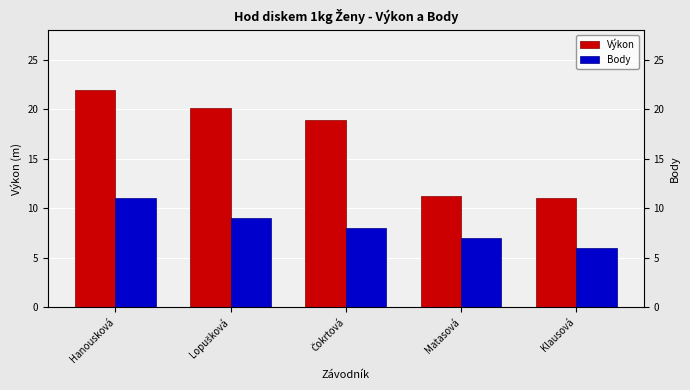

Is the value of Výkon at Matasová greater than the value of Body at Hanousková?

Yes